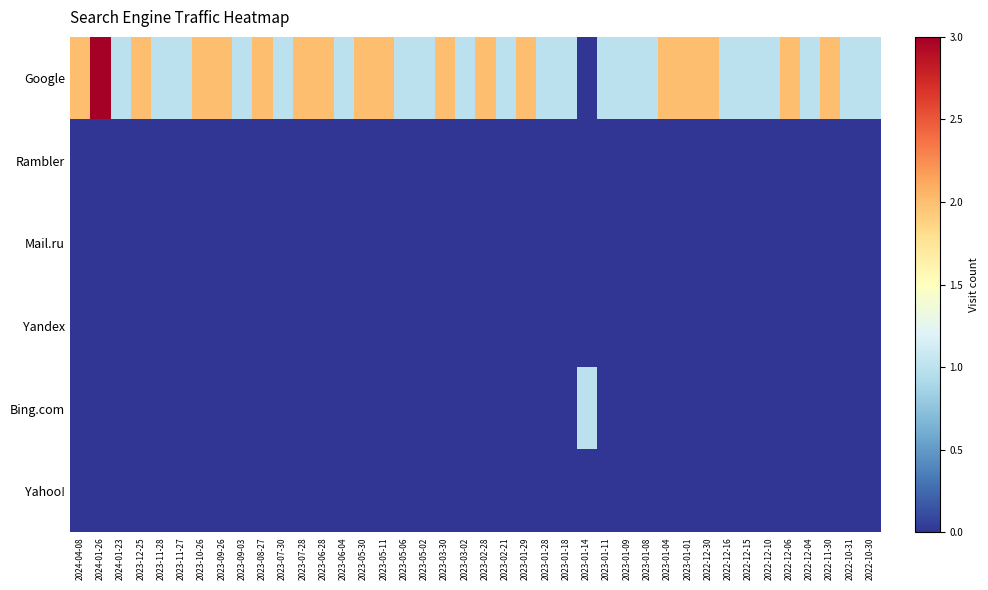

Count the number of categories in the chart.

40